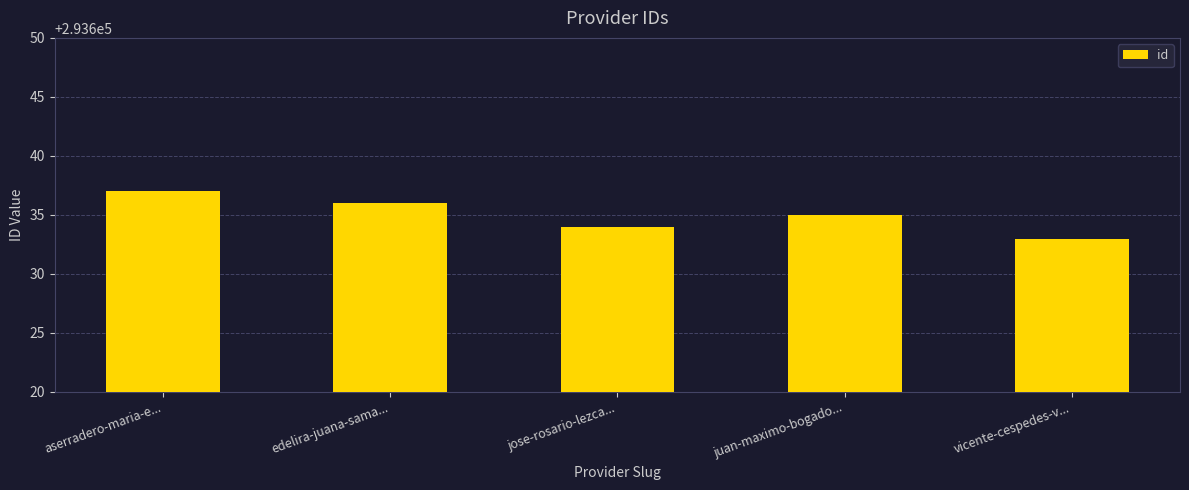

What is the difference between the second highest and second lowest values?

2